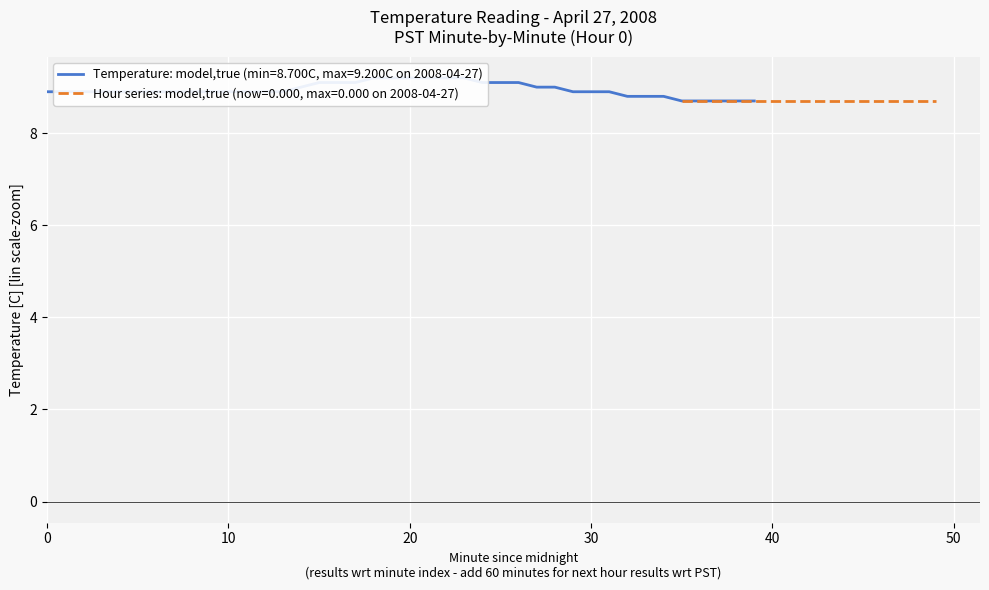

What is the average value?

8.9